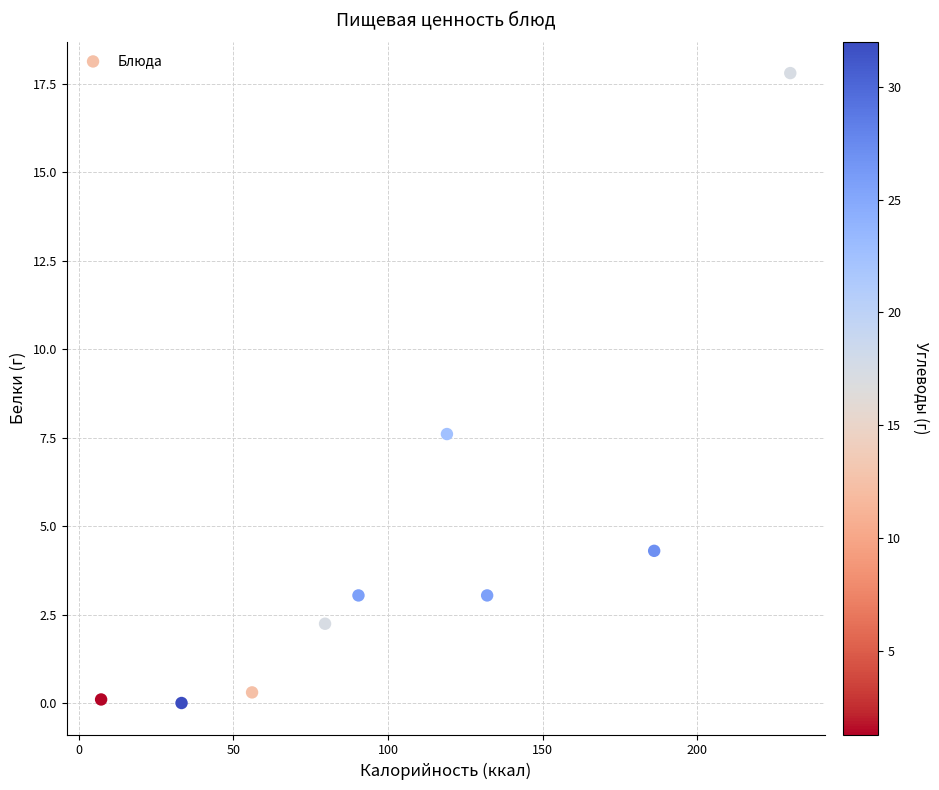

What Y value in the scatter plot is closest to 8?

7.6